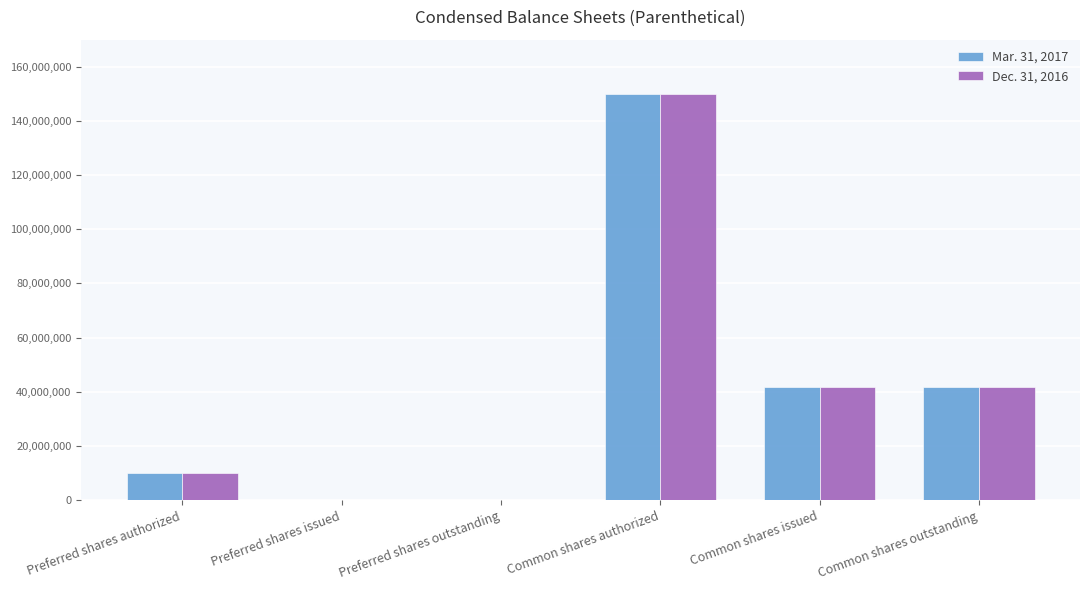

What is the maximum value shown in the chart?

150000000